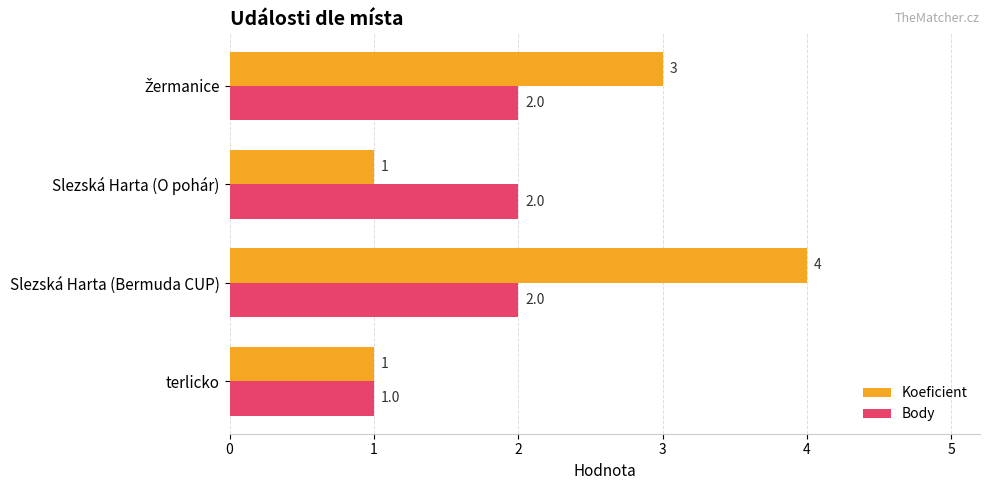

What is the difference between the maximum and minimum values in the Body series?

1